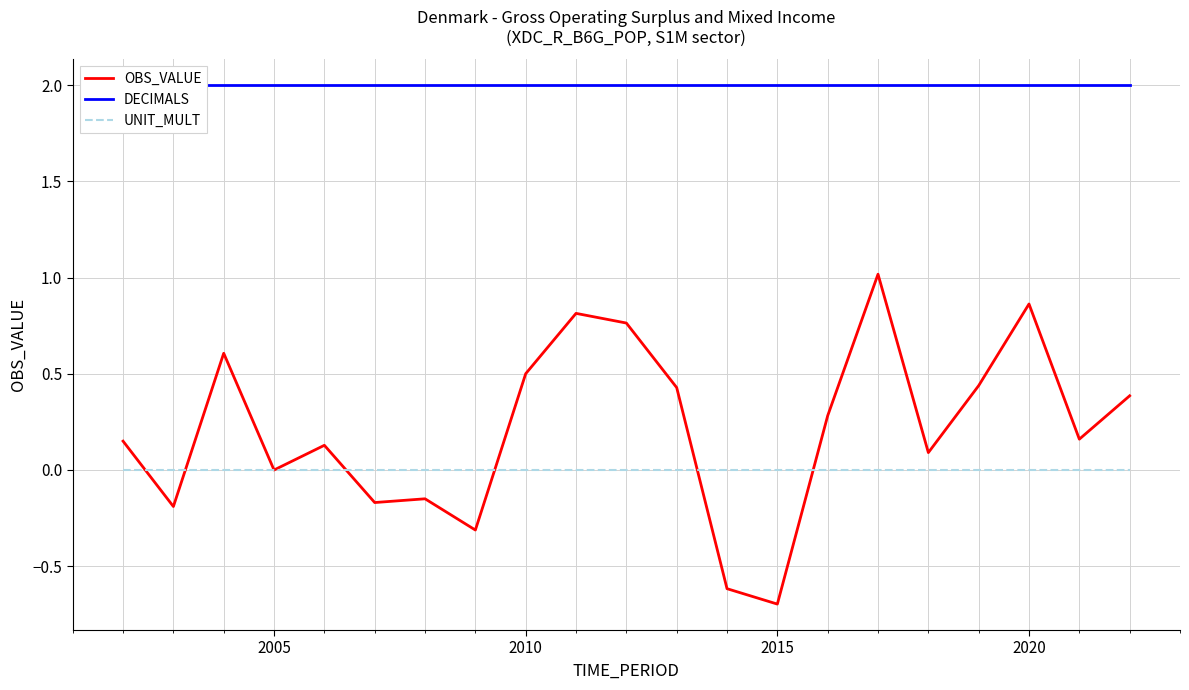

Which category has the lowest value in the OBS_VALUE series?

2015